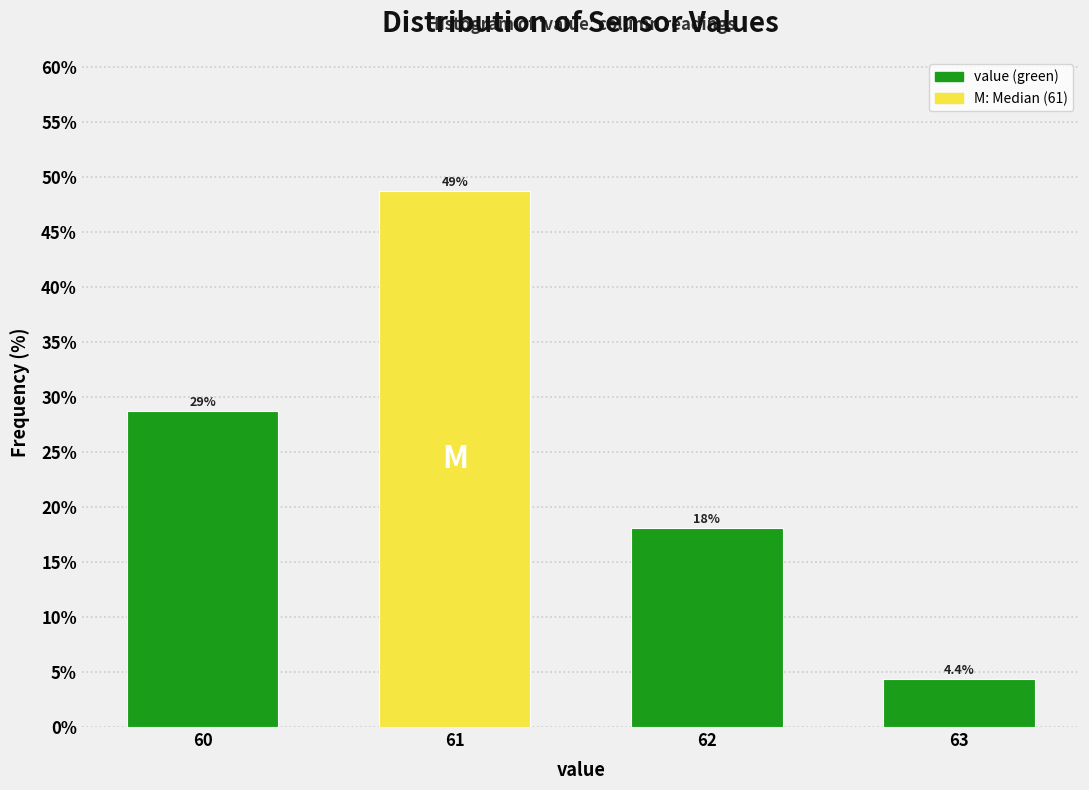

Does the chart contain any negative values?

No